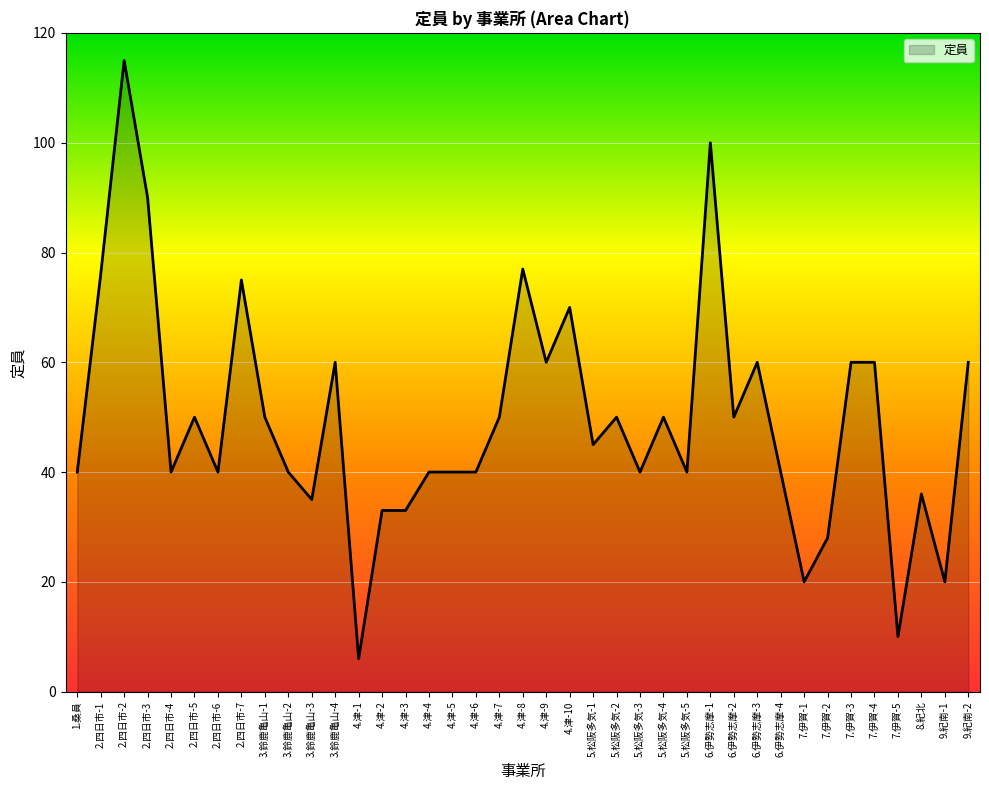

How many values are below 45?

19